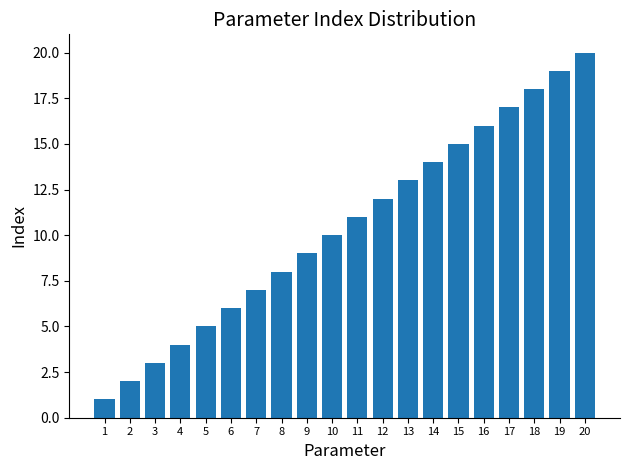

What is the difference between the values at 5 and 13?

8